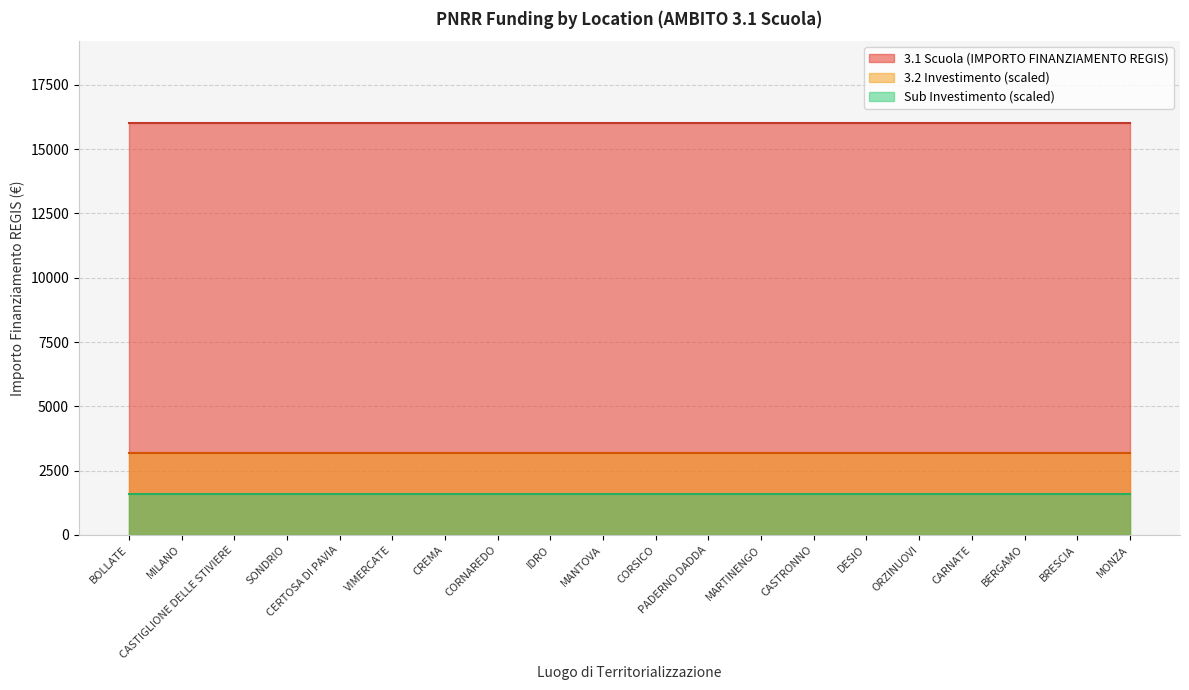

True or false: Sub Investimento and 3.2 Investimento cross at least once.

False